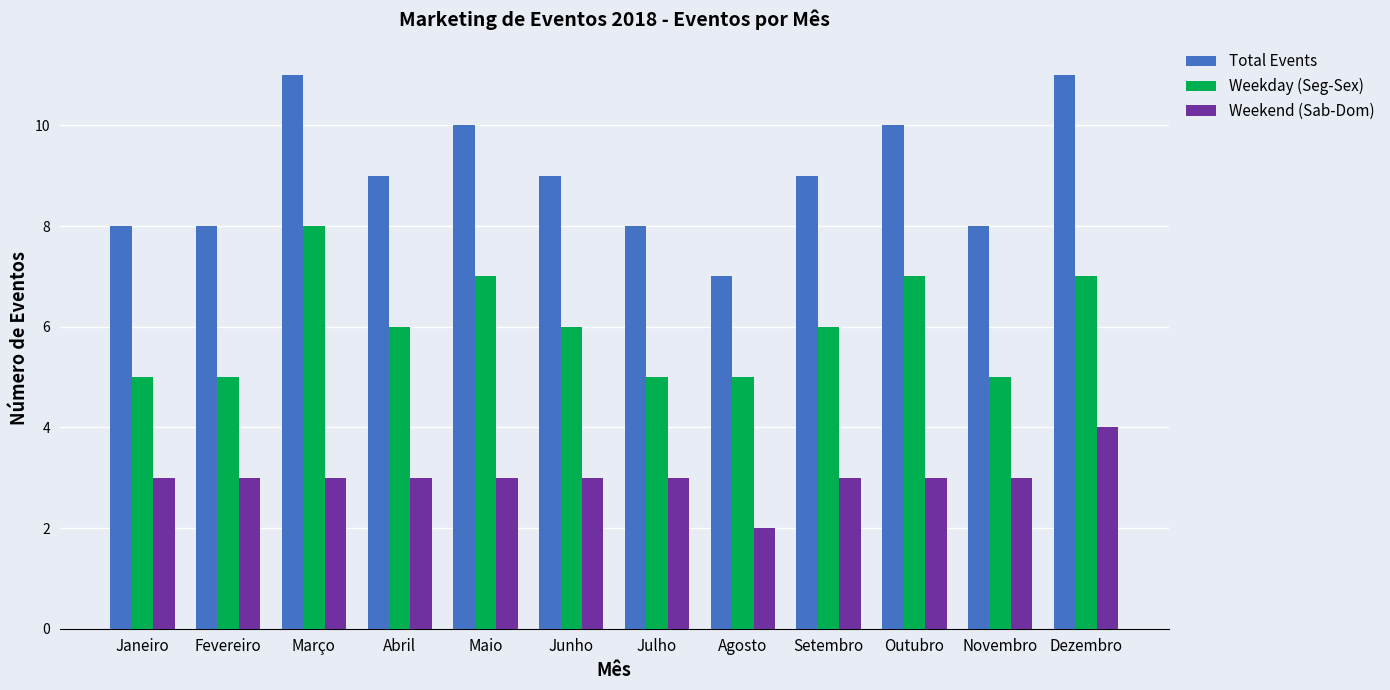

List the series in order of their peak value, highest first.

Total Events, Weekday (Seg-Sex), Weekend (Sab-Dom)